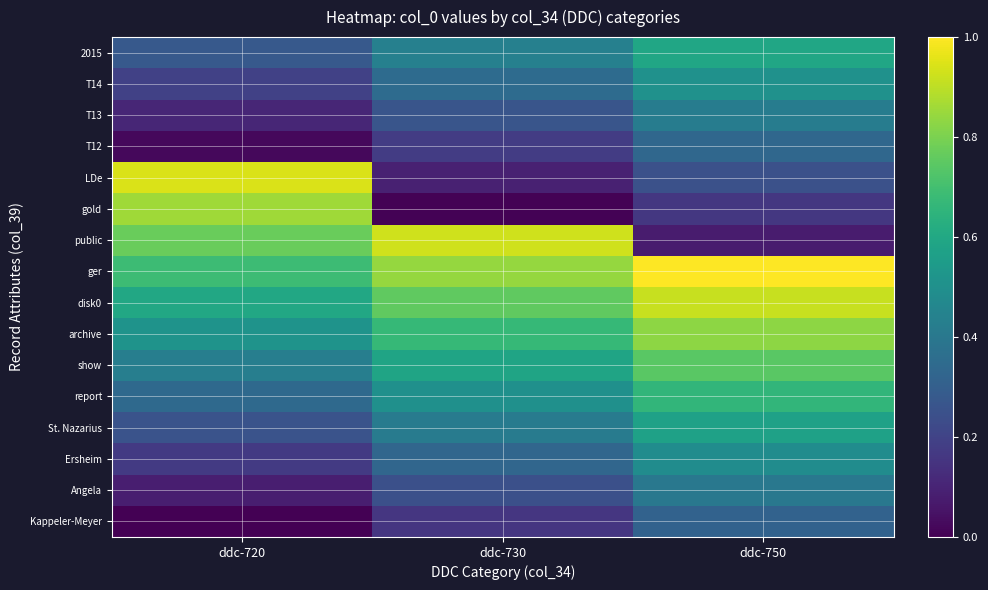

Which has a higher value, ddc-750 or ddc-720?

ddc-750